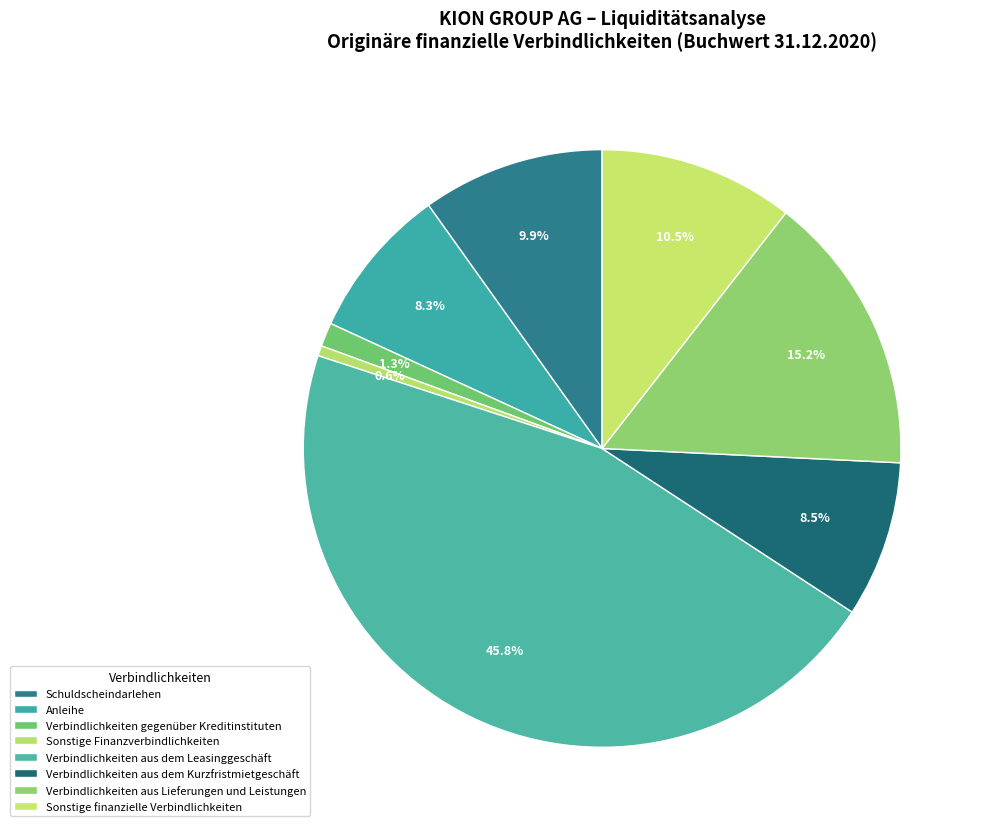

Is the sum of Anleihe and Sonstige Finanzverbindlichkeiten greater than half?

No